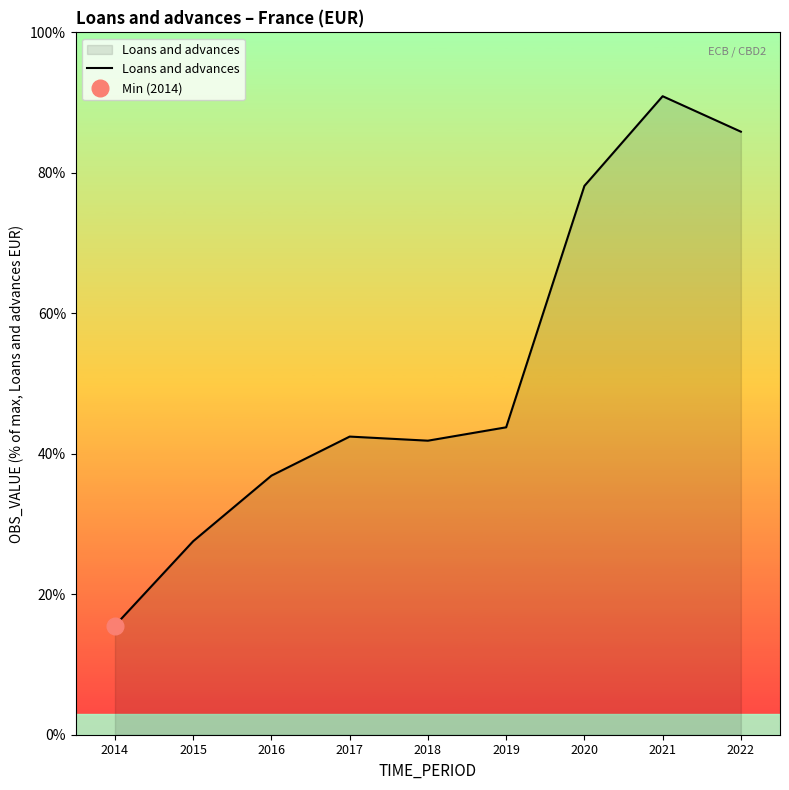

At which category does the chart reach its minimum across all series?

2014